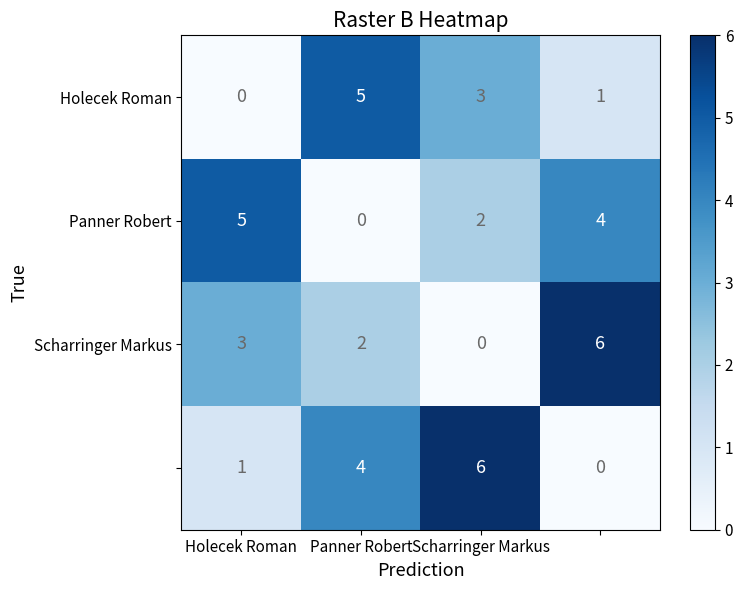

What is the maximum value shown in the chart?

6